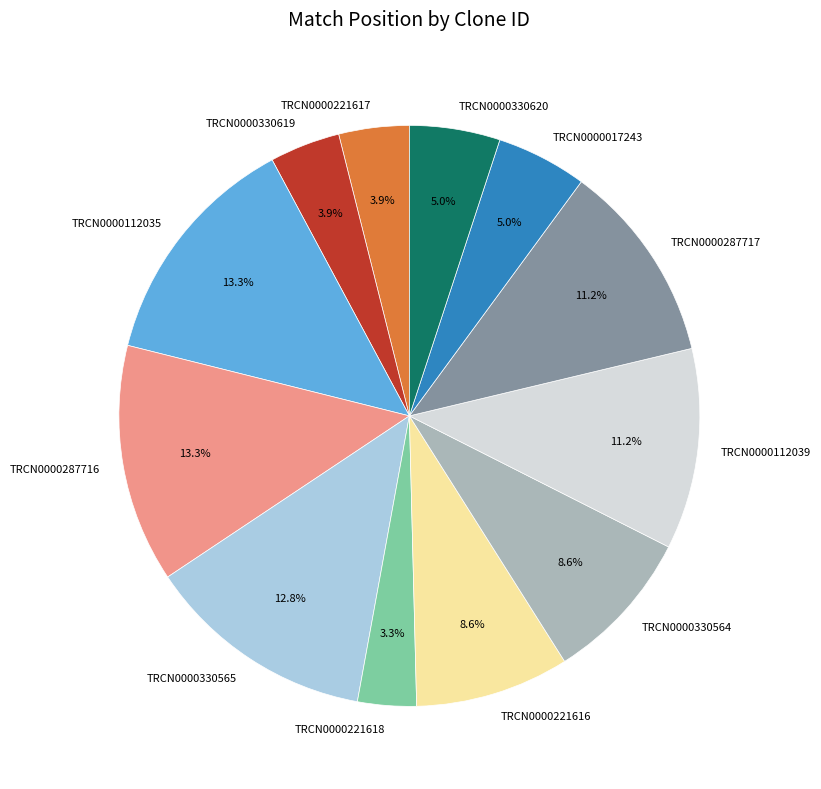

Is the sum of TRCN0000330619 and TRCN0000287717 greater than half?

No